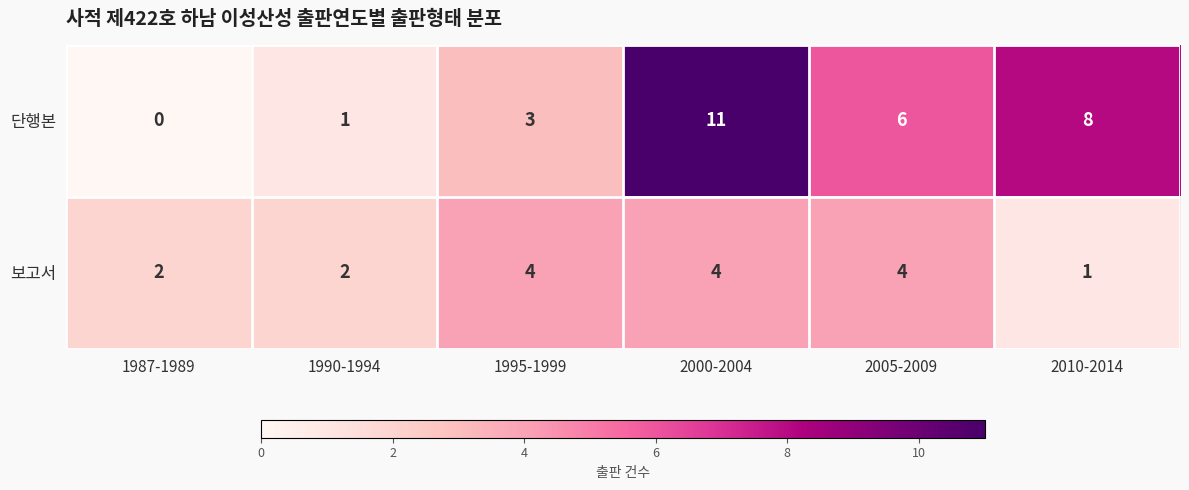

Which series has the largest range (max minus min)?

단행본